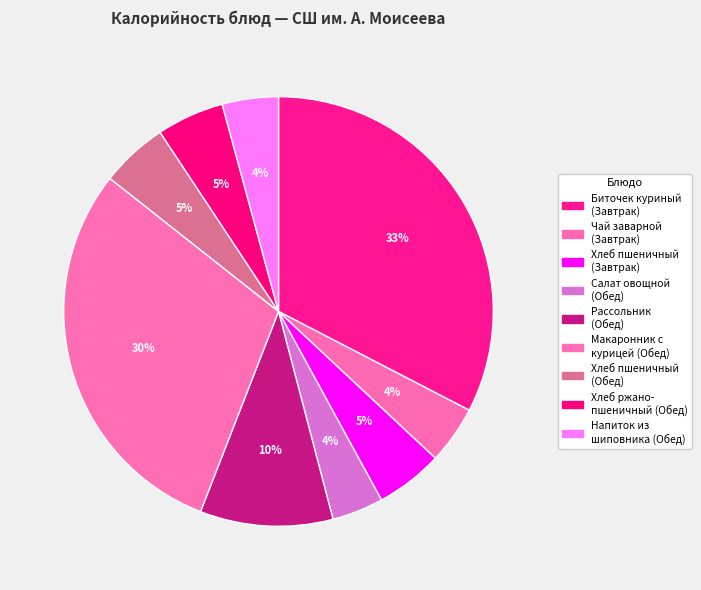

To the nearest percent, what is the average slice percentage?

11%